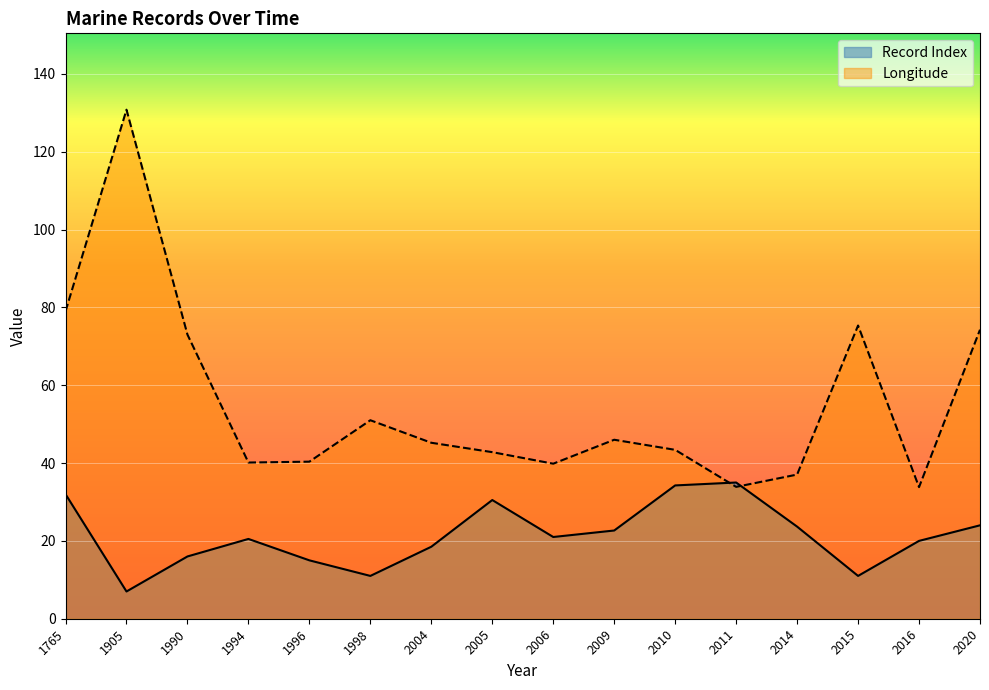

Which series has the widest spread of values?

Longitude